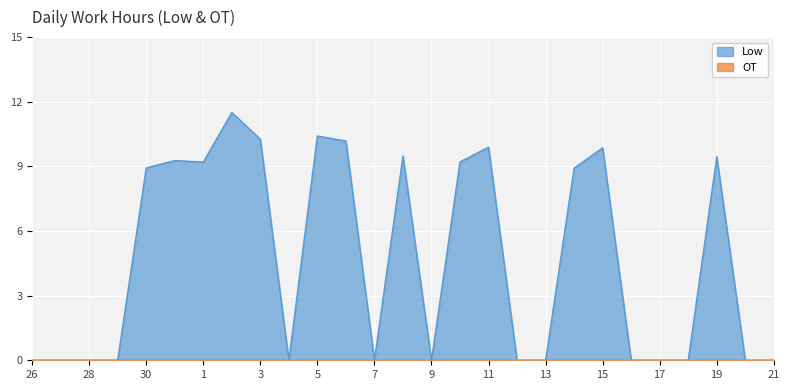

Where is the first local minimum?

1